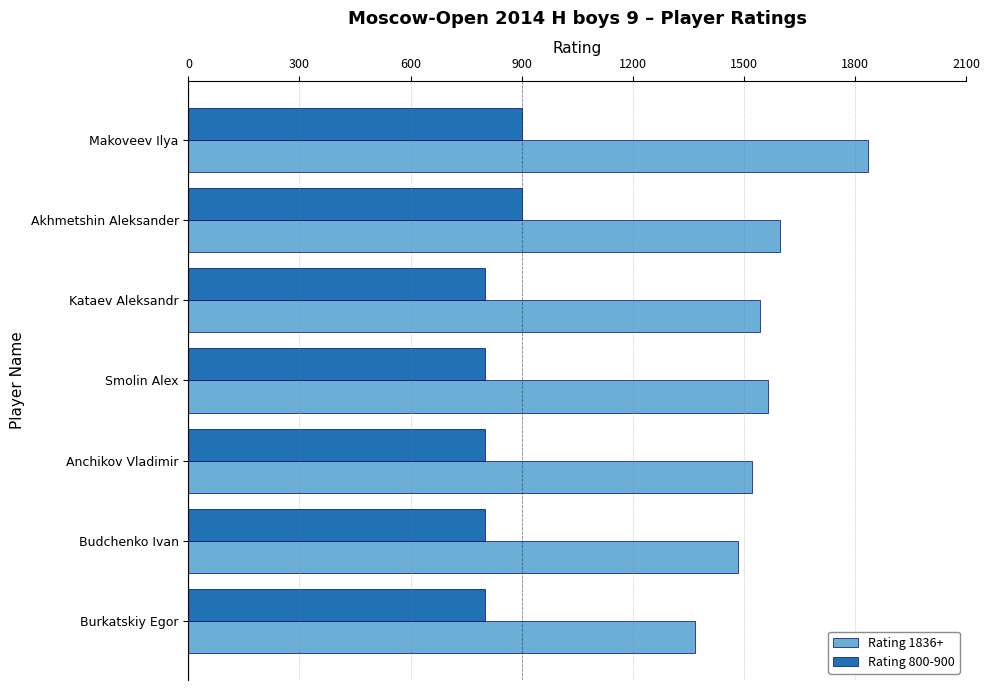

Which series has the widest spread of values?

Rating 1836+